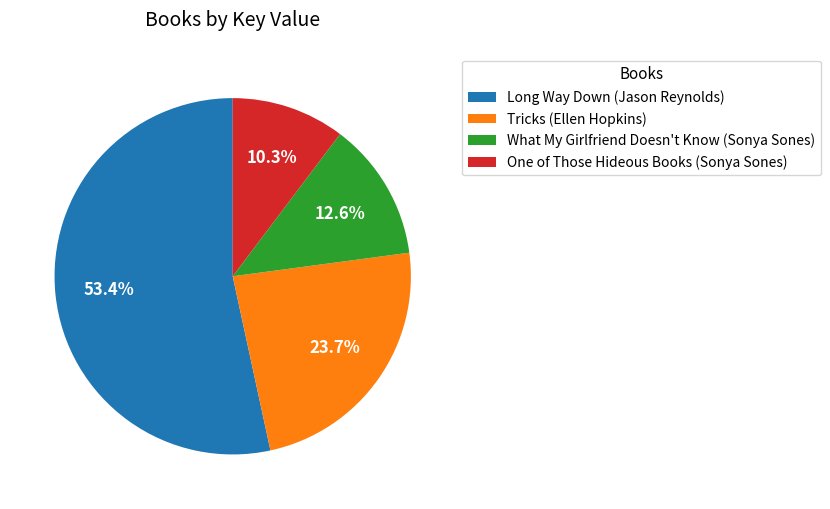

Which category has the smallest portion of the pie?

One of Those Hideous Books (Sonya Sones)